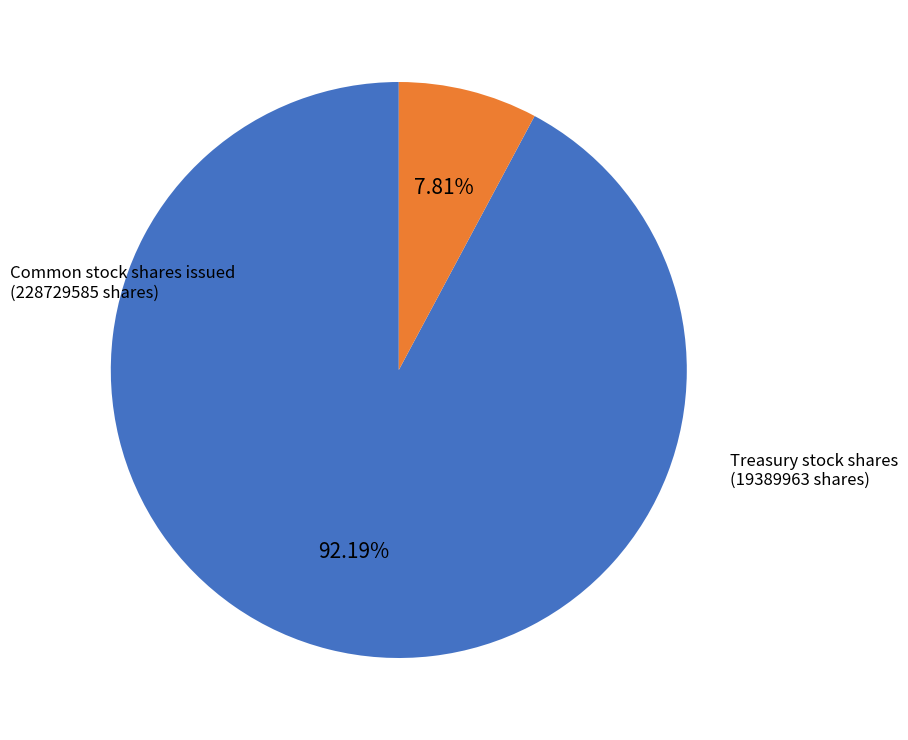

Count the number of slices in the pie.

2